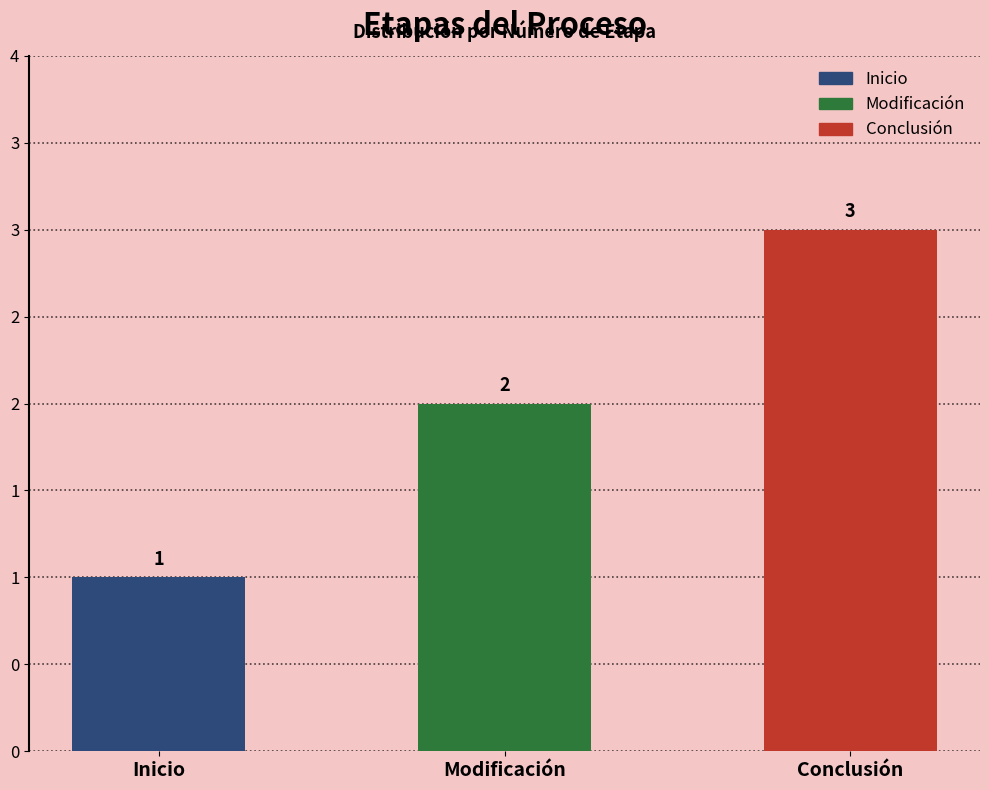

Which has a higher value, Modificación or Inicio?

Modificación